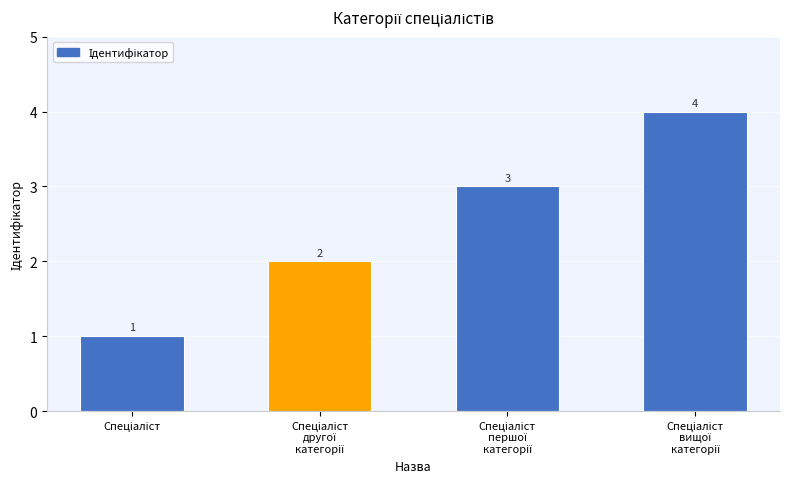

Are the bars grouped side by side (vs. stacked)?

No